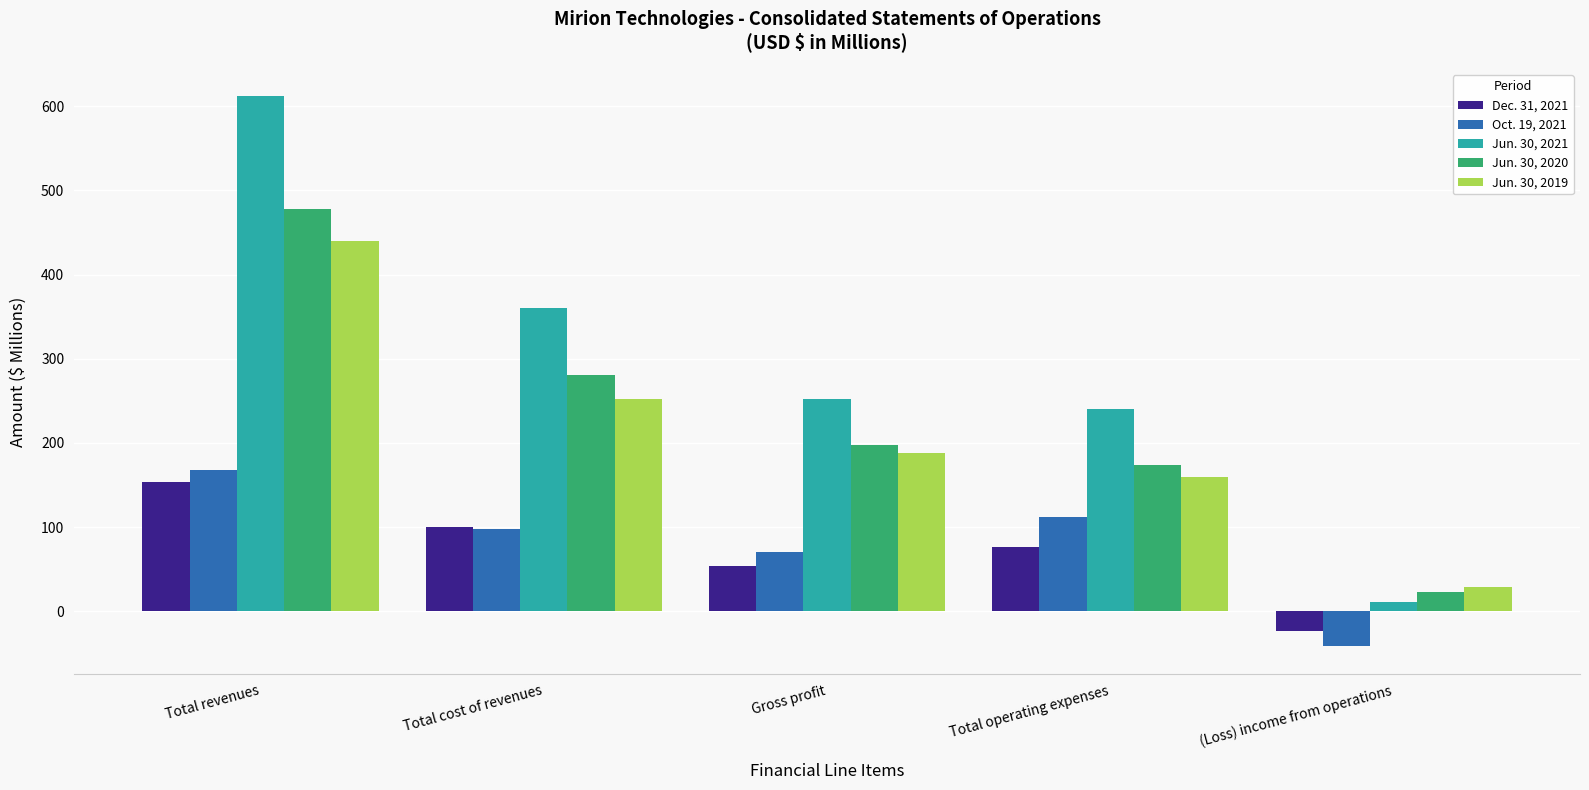

The value of Dec. 31, 2021 at Gross profit is 88.1. True or false?

False